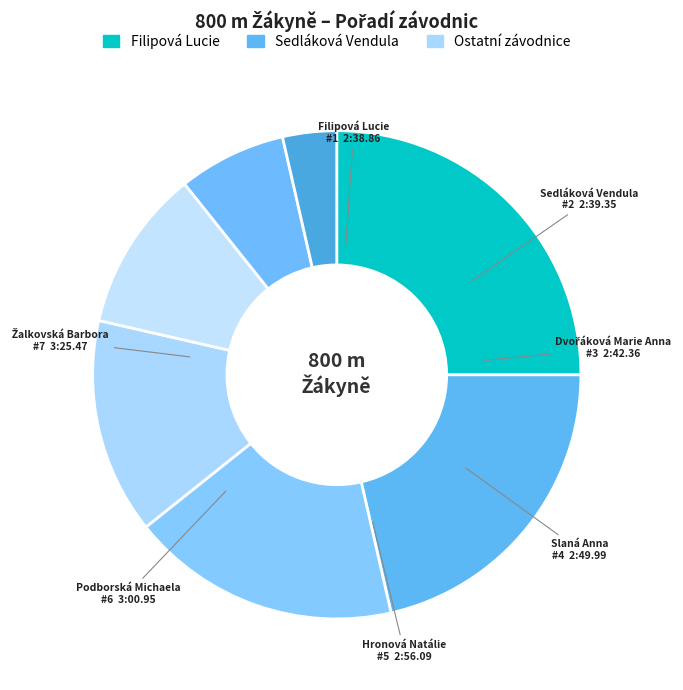

How many slices are in this pie chart?

7